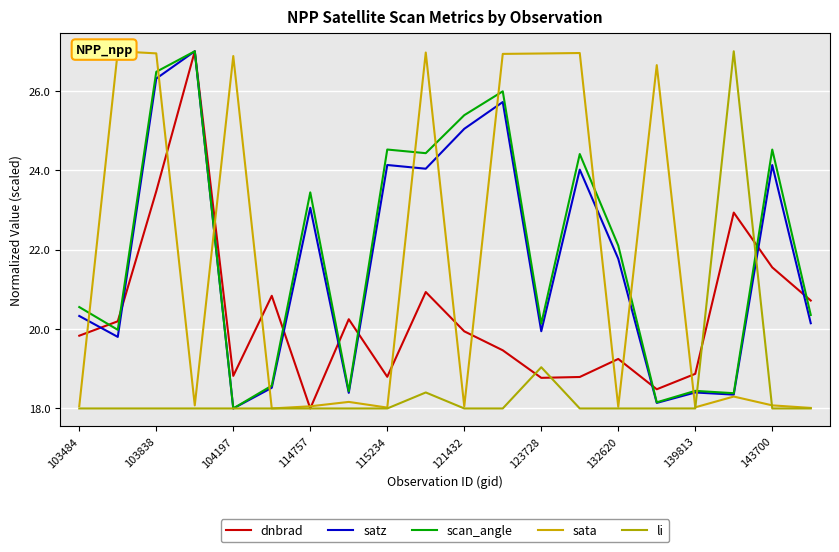

How many interior local valleys does the sata series have?

6